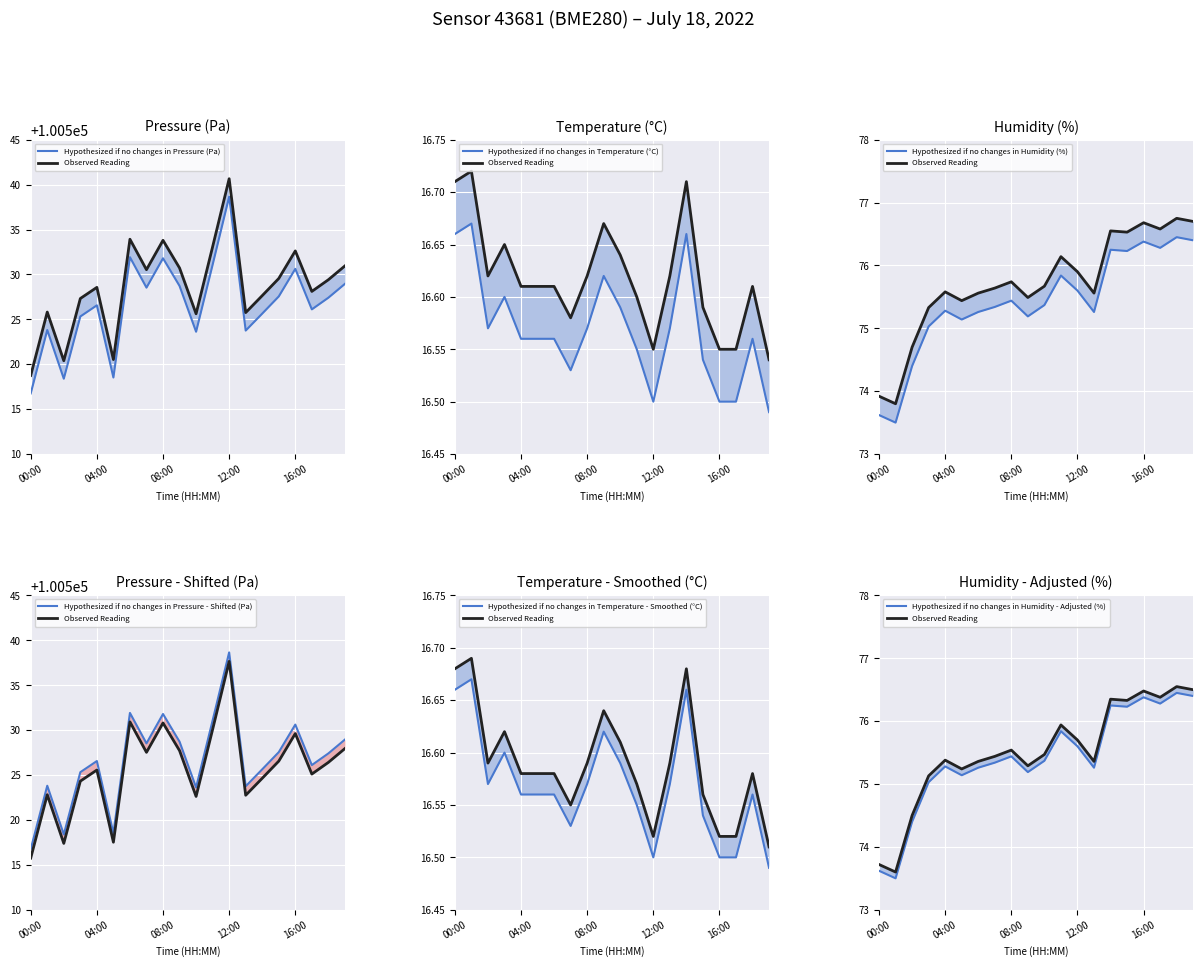

Rank the categories by humidity value from highest to lowest.

18:00, 19:00, 16:00, 17:00, 14:00, 15:00, 11:00, 12:00, 08:00, 10:00, 07:00, 04:00, 06:00, 13:00, 09:00, 05:00, 03:00, 02:00, 00:00, 01:00